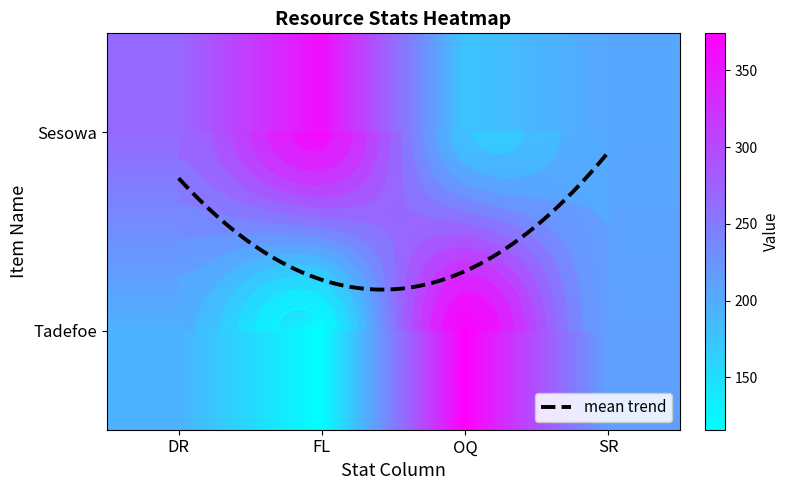

Reading right to left, what are all the values shown in this chart?

Sesowa: 205	176	360	267
Tadefoe: 212	374	116	194